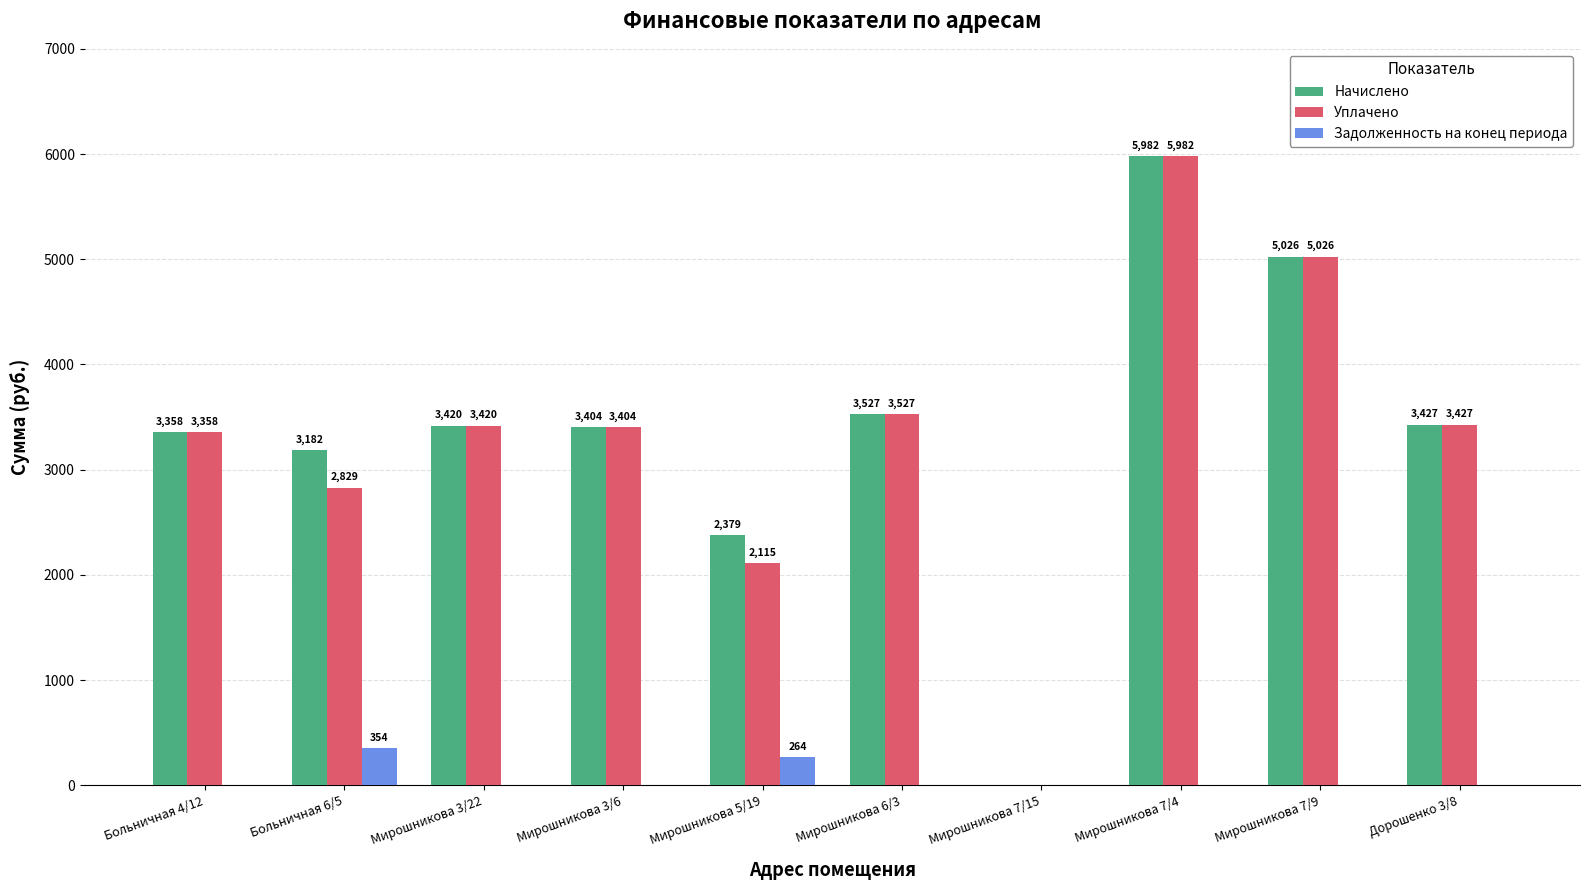

What is the sum of the Задолженность на конец периода values at Больничная 6/5 and Мирошникова 5/19?

618.0